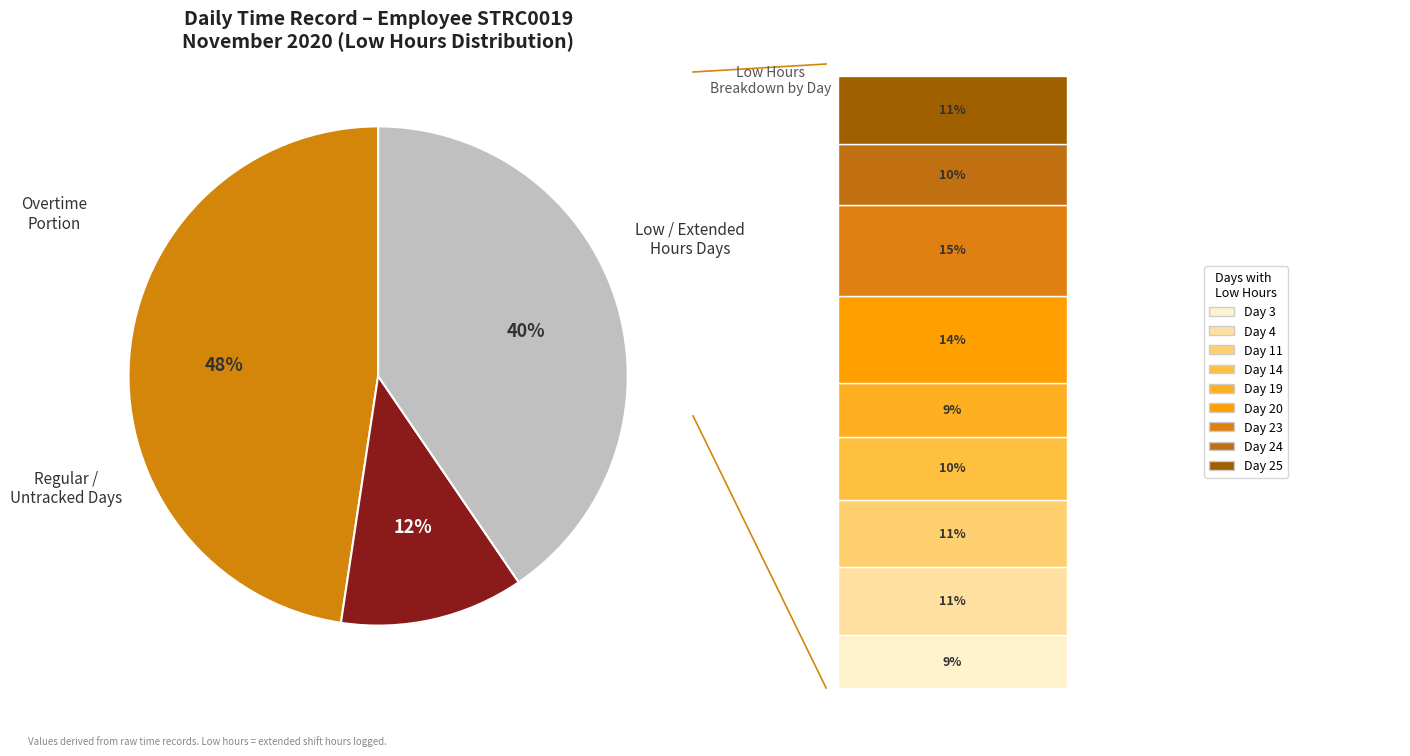

To the nearest percent, what is the average slice percentage?

11%